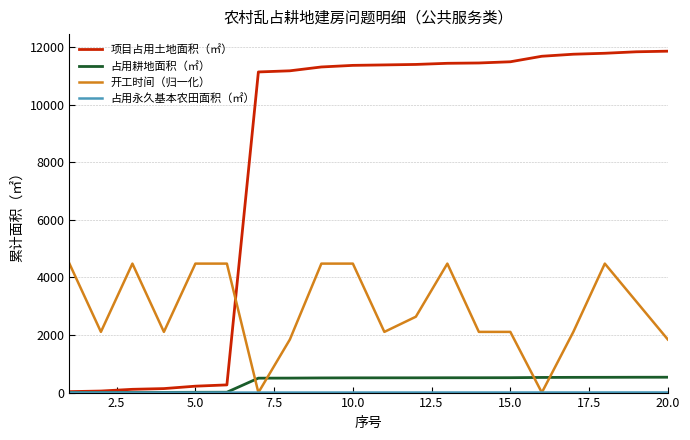

What is the greatest value displayed?

11857.0